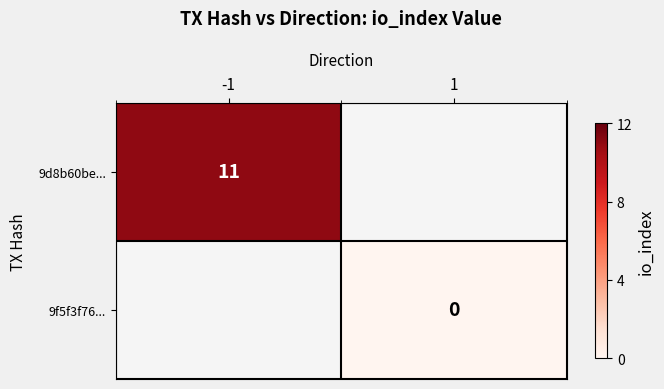

How many distinct data groups are displayed?

2